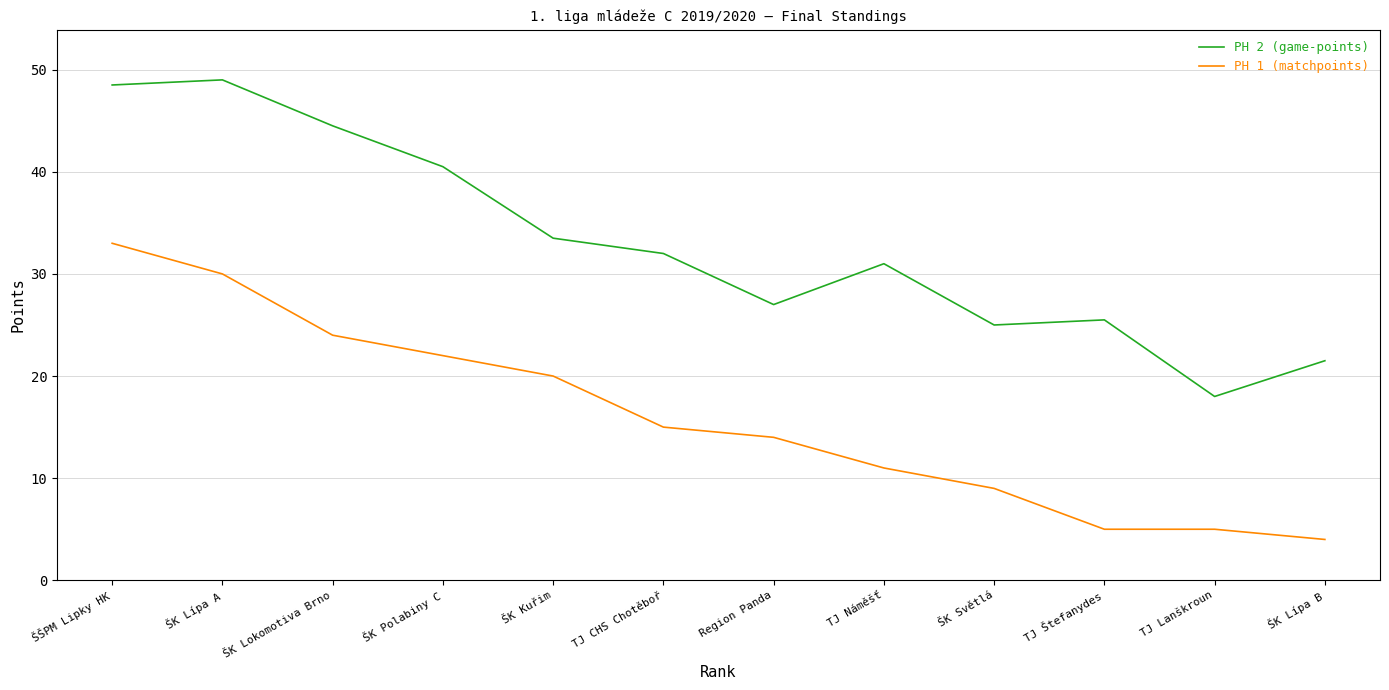

At how many categories does at least one series exceed 36?

4